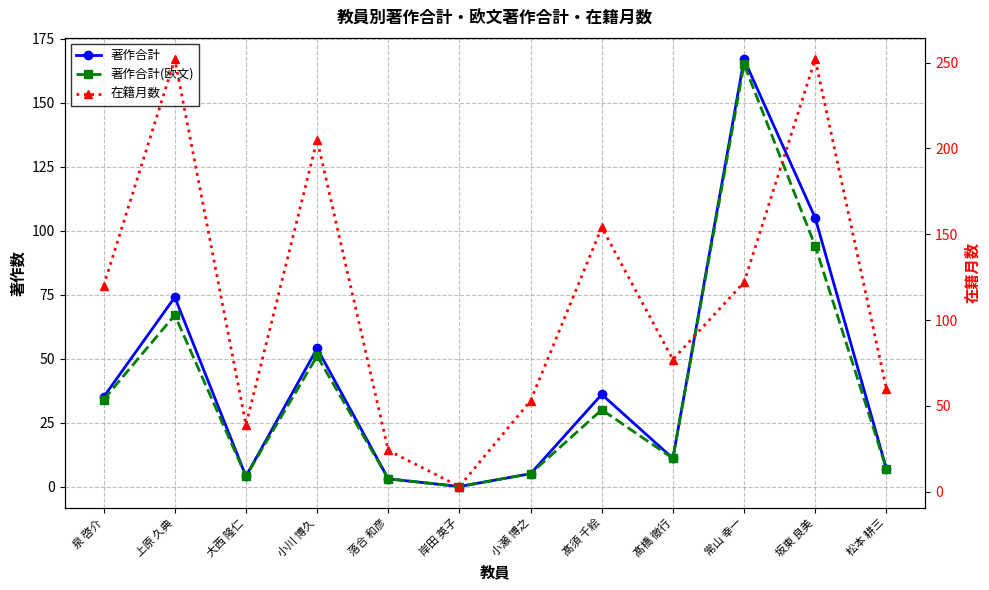

Is it true that 著作合計 equals 1 at 小瀬 博之?

False